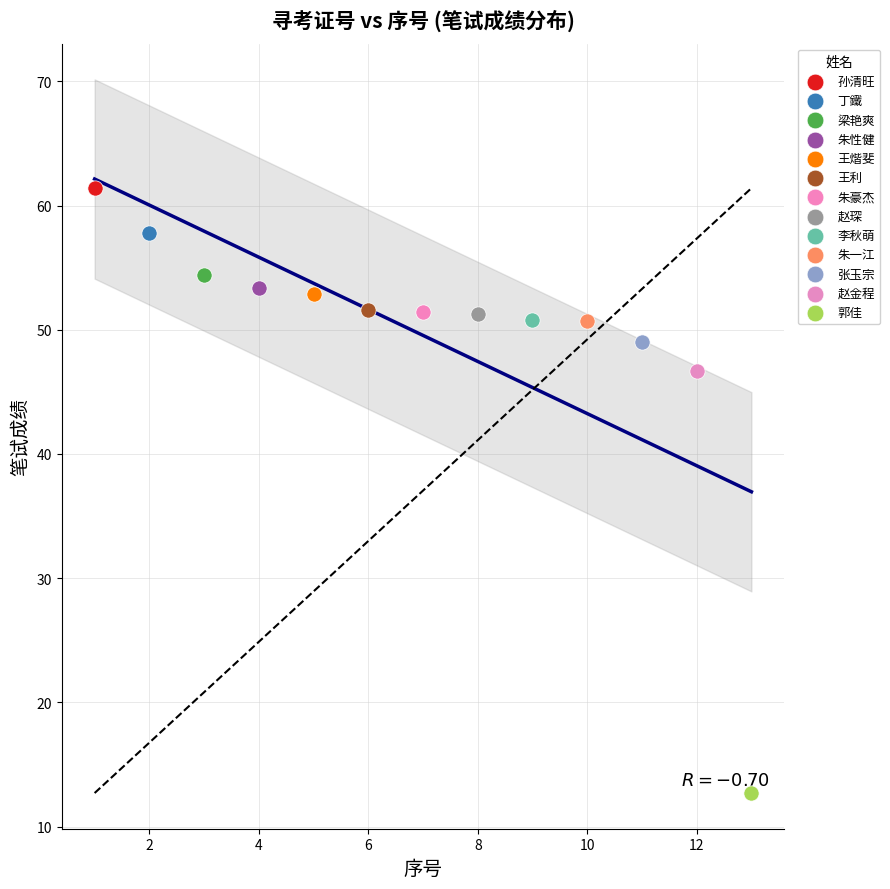

What are all the series names shown in the legend?

孙清旺, 丁鐵, 梁艳爽, 朱性健, 王煯斐, 王利, 朱豪杰, 赵琛, 李秋萌, 朱一江, 张玉宗, 赵金程, 郭佳